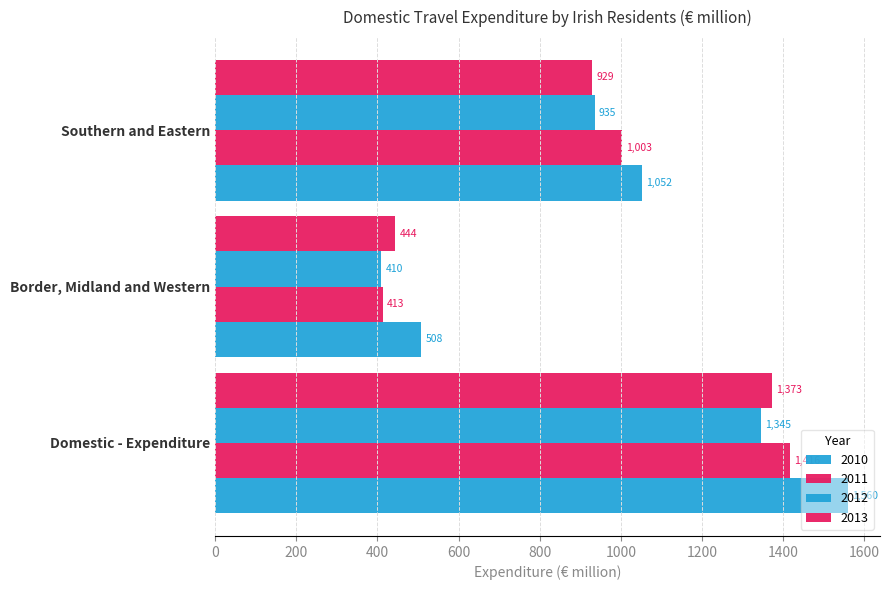

Rank the categories by 2011 value from lowest to highest.

Border, Midland and Western, Southern and Eastern, Domestic - Expenditure